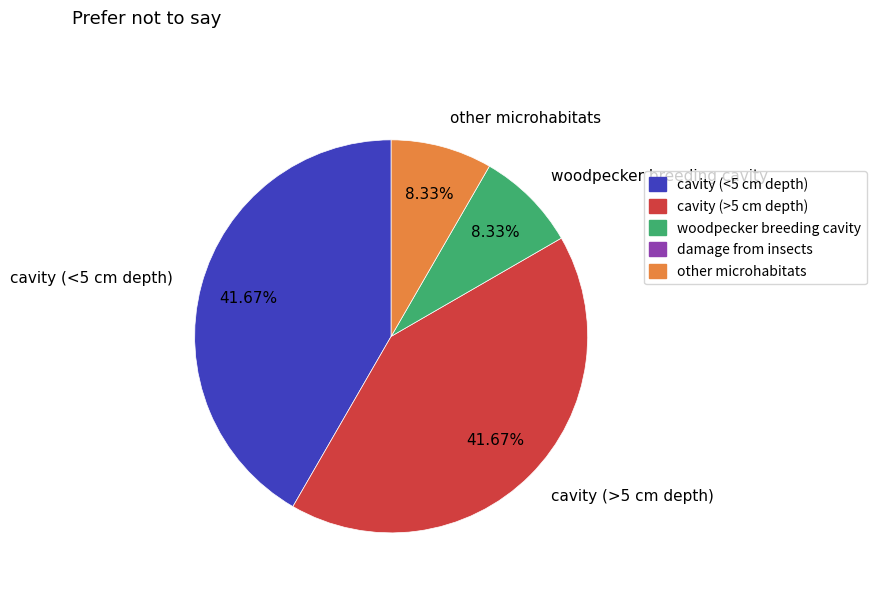

To the nearest percent, what is the combined percentage of cavity (<5 cm depth) and woodpecker breeding cavity?

50%